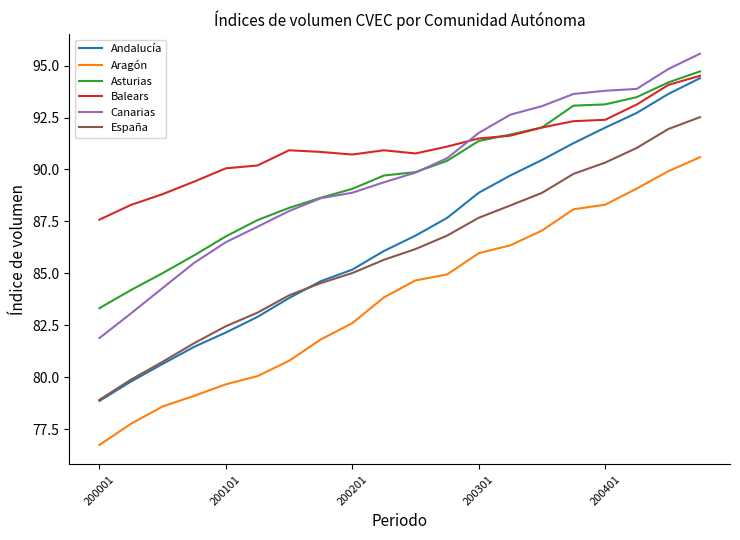

True or false: Aragón and Balears cross at least once.

False